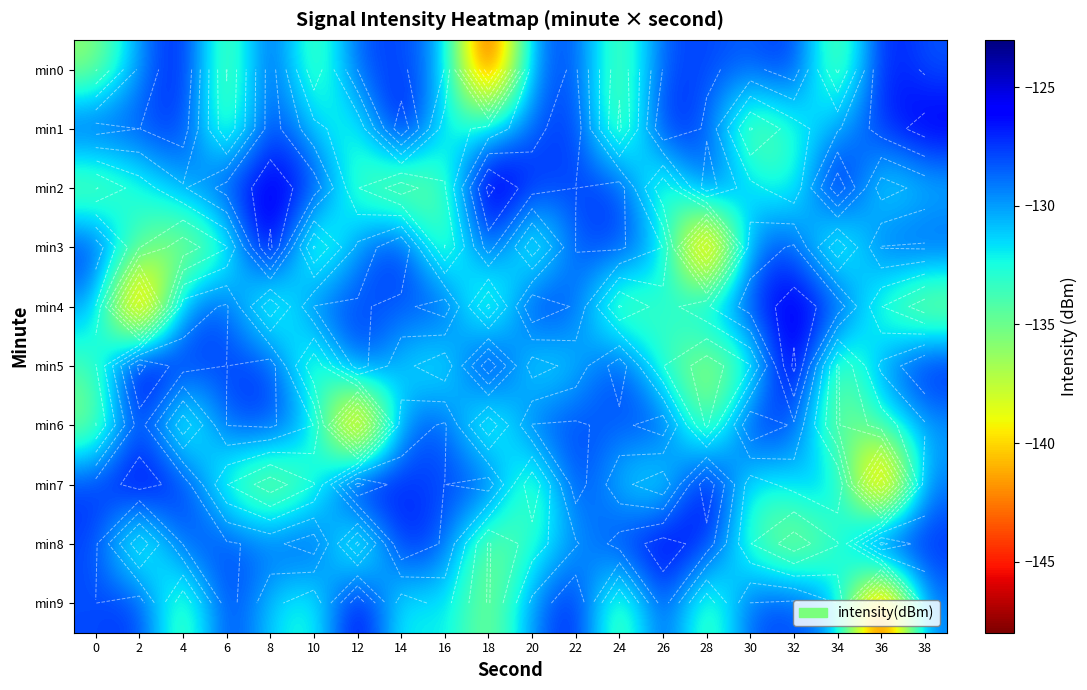

At which category is the sum across all series the highest?

22